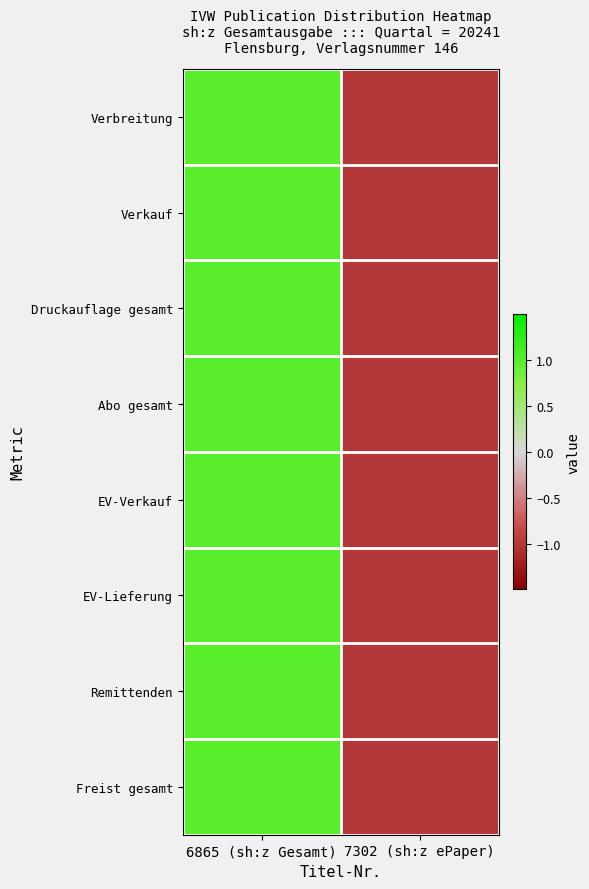

Reading right to left, what are all the values shown in this chart?

Verbreitung: 7302 (sh:z ePaper)=-1	6865 (sh:z Gesamt)=1
Verkauf: 7302 (sh:z ePaper)=-1	6865 (sh:z Gesamt)=1
Druckauflage gesamt: 7302 (sh:z ePaper)=-1	6865 (sh:z Gesamt)=1
Abo gesamt: 7302 (sh:z ePaper)=-1	6865 (sh:z Gesamt)=1
EV-Verkauf: 7302 (sh:z ePaper)=-1	6865 (sh:z Gesamt)=1
EV-Lieferung: 7302 (sh:z ePaper)=-1	6865 (sh:z Gesamt)=1
Remittenden: 7302 (sh:z ePaper)=-1	6865 (sh:z Gesamt)=1
Freist gesamt: 7302 (sh:z ePaper)=-1	6865 (sh:z Gesamt)=1